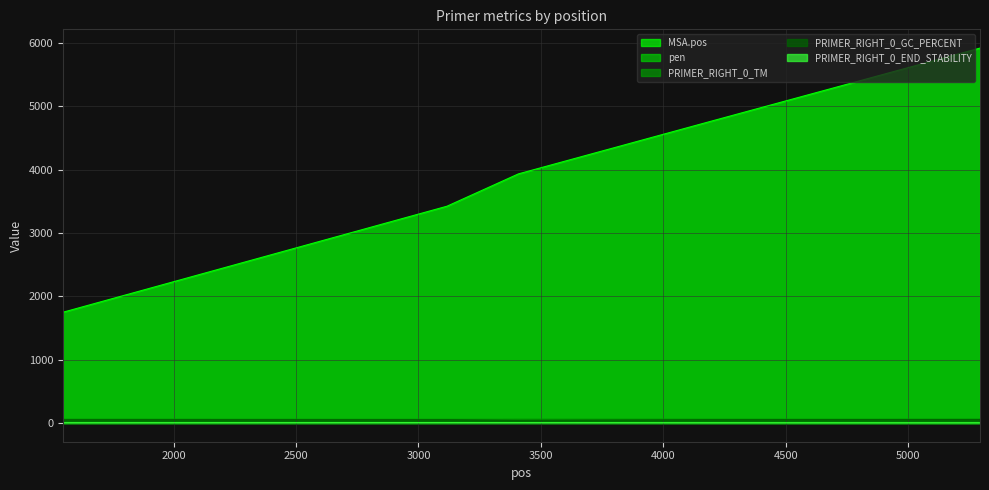

Which category has the highest value in the pen series?

3408